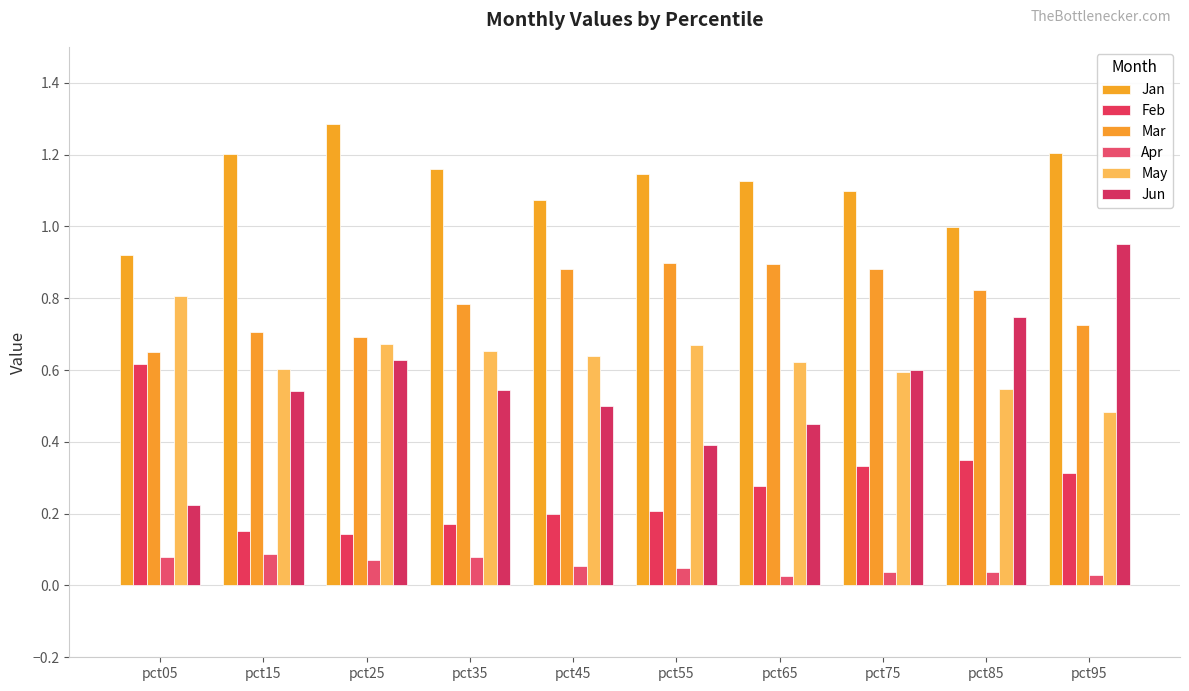

Where is Jan nearest to the value 1?

pct85